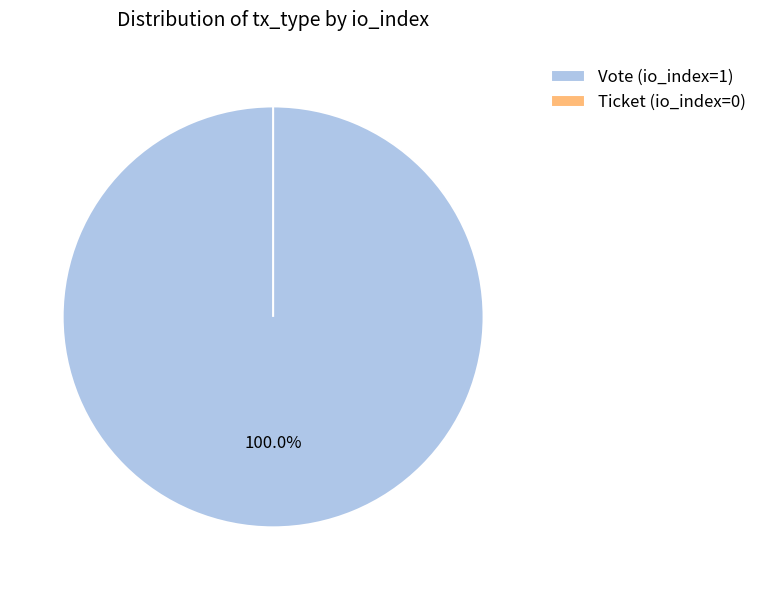

Rank the categories by value from highest to lowest.

Vote, Ticket